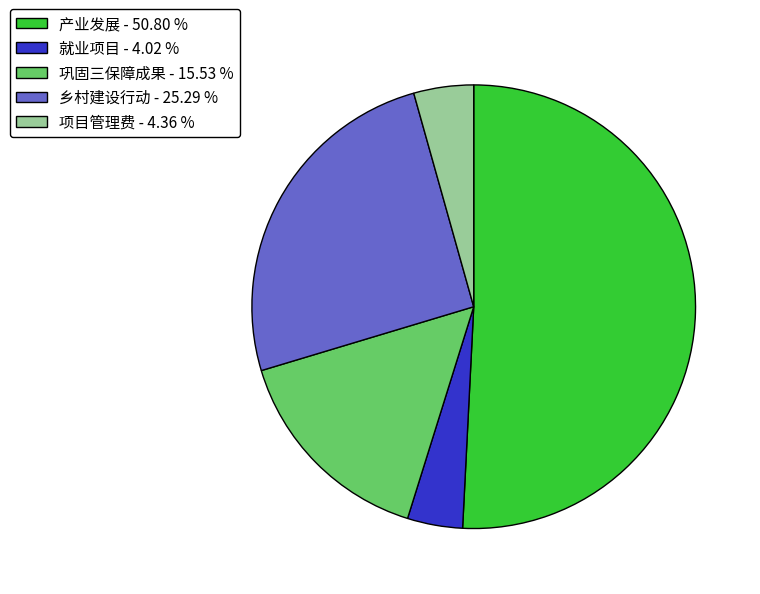

Is the sum of 巩固三保障成果 - 15.53 % and 就业项目 - 4.02 % greater than half?

No